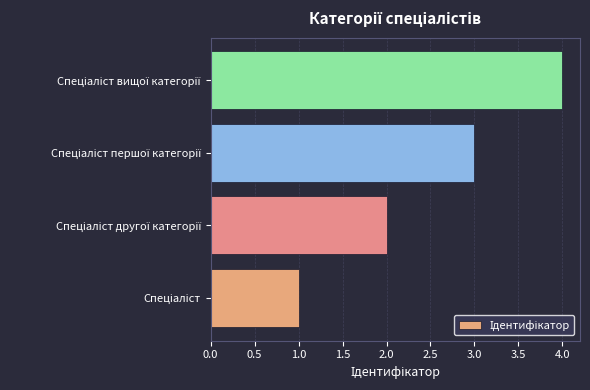

Does the chart contain any negative values?

No